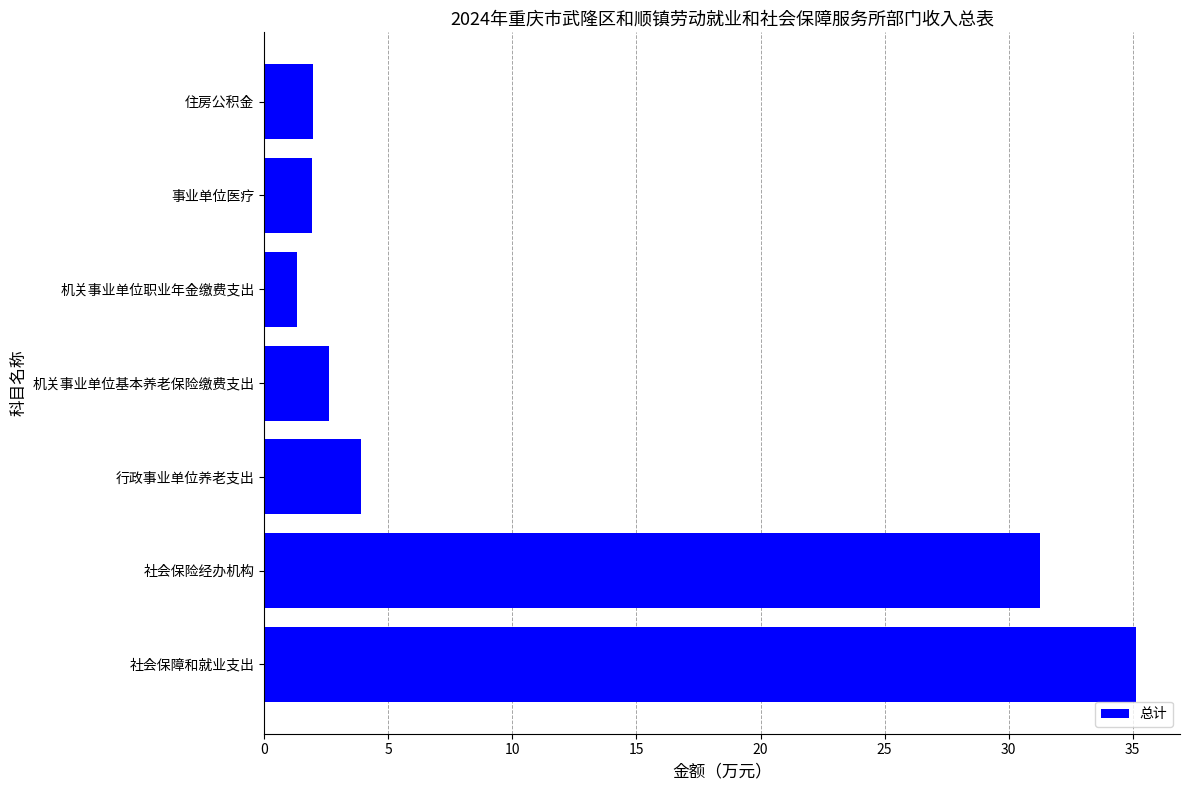

What is the change in value from 社会保险经办机构 to 行政事业单位养老支出?

-27.4